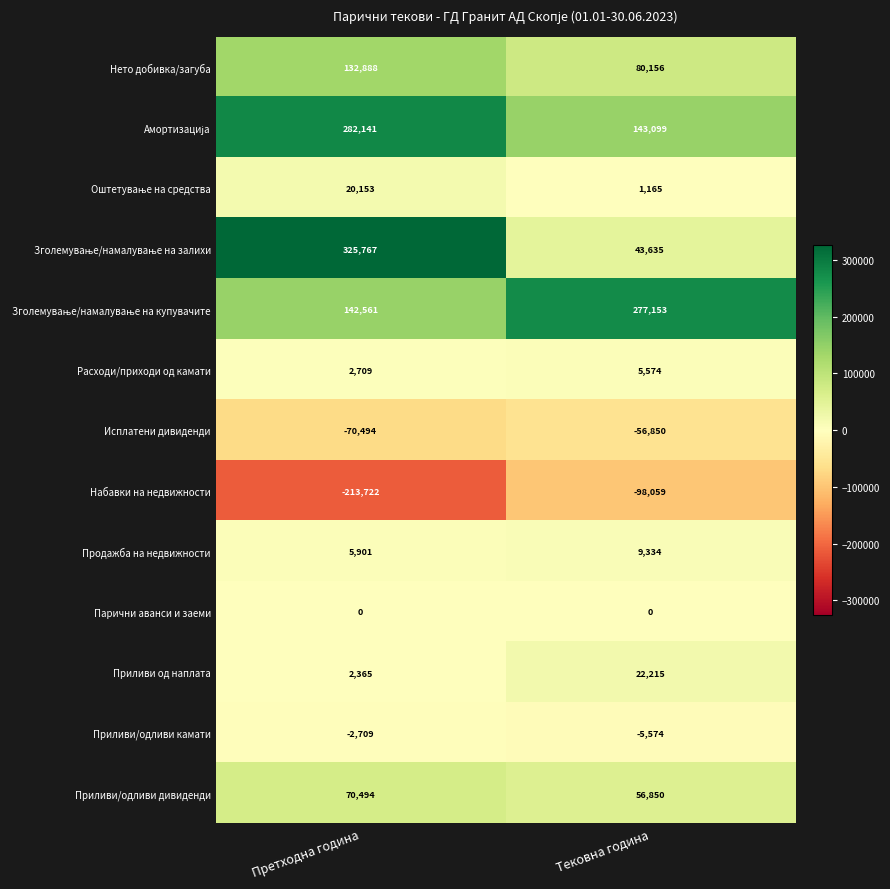

What is the spread (max minus min) of values at Тековна година?

375212